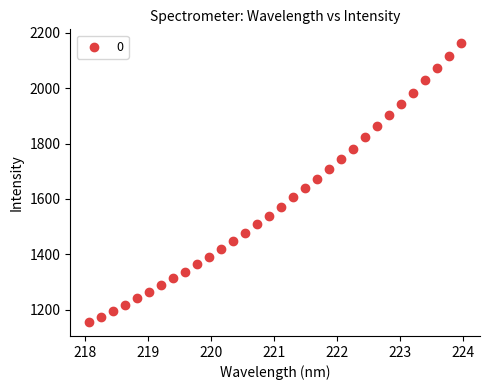

What is the range of X values (max minus min)?

5.9